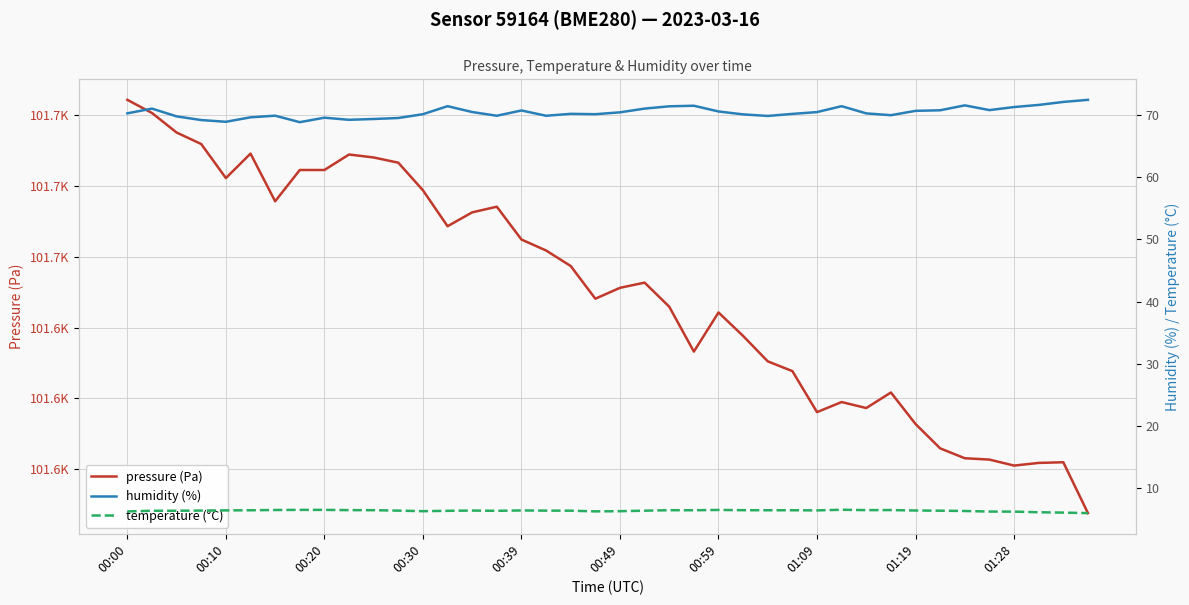

How many interior local peaks does the temperature (°C) series have?

6